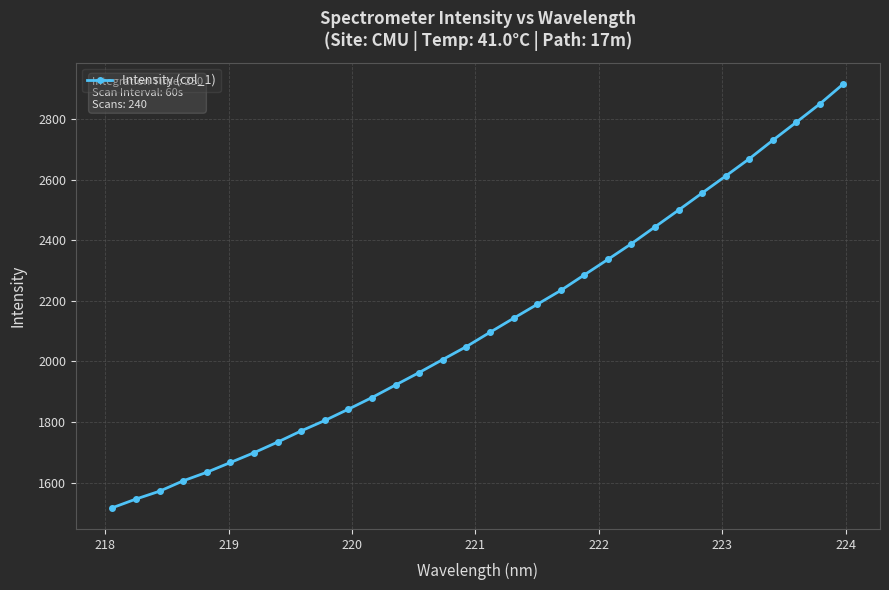

True or false: there are more than 2 points higher than both neighbors.

False